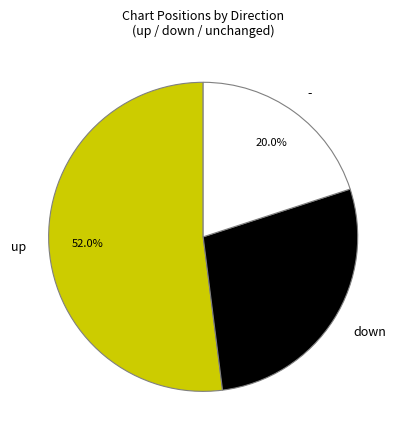

Is the sum of down and up greater than half?

Yes